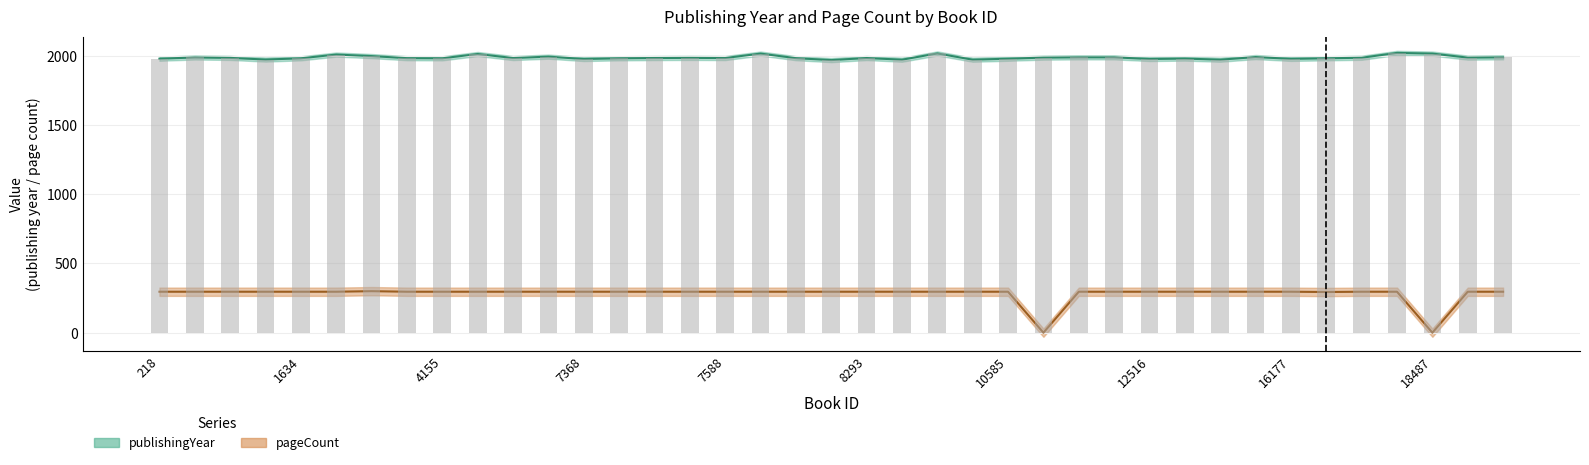

What is the difference between the highest and lowest values at 17830?

1726